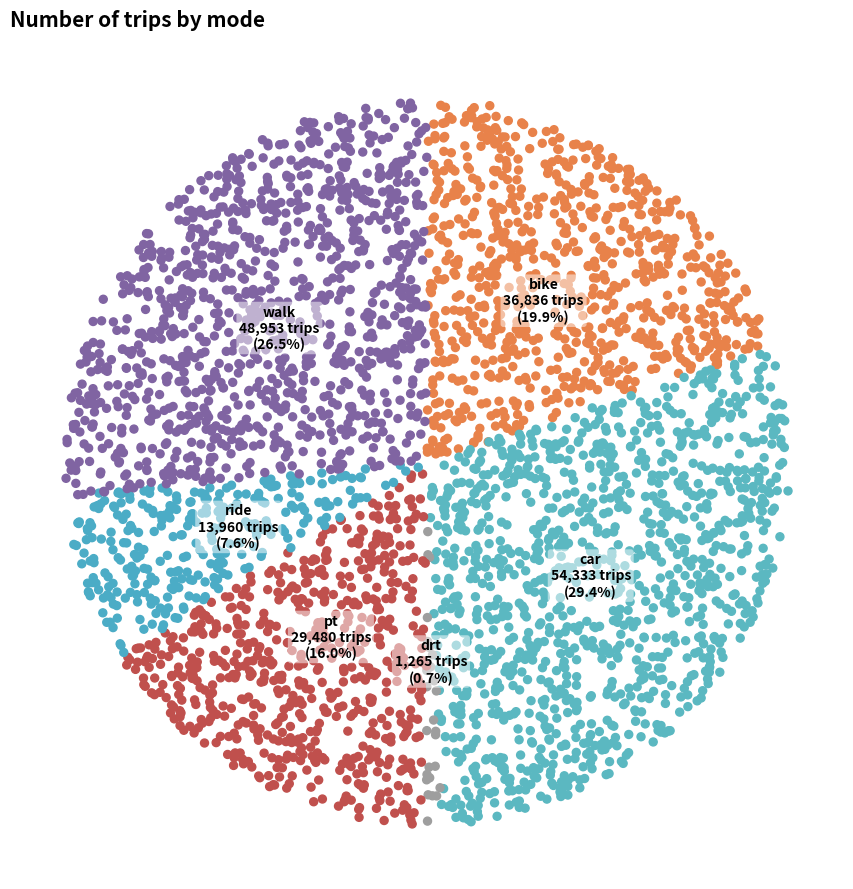

To the nearest percent, what is the difference between the largest and smallest slice percentages?

29%